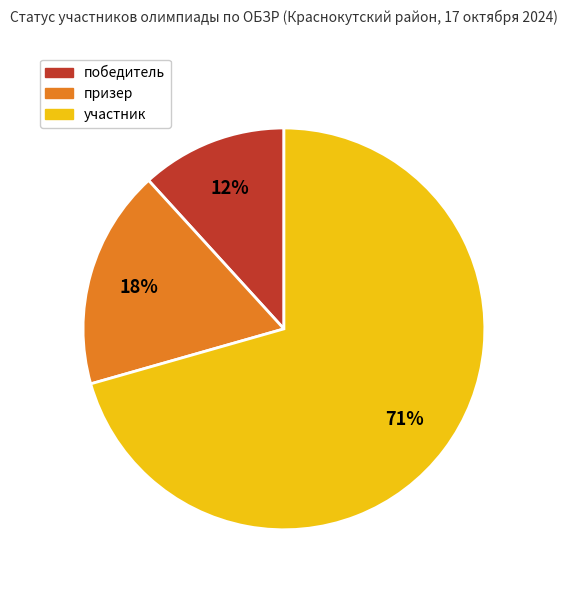

Is победитель the majority of the pie?

No